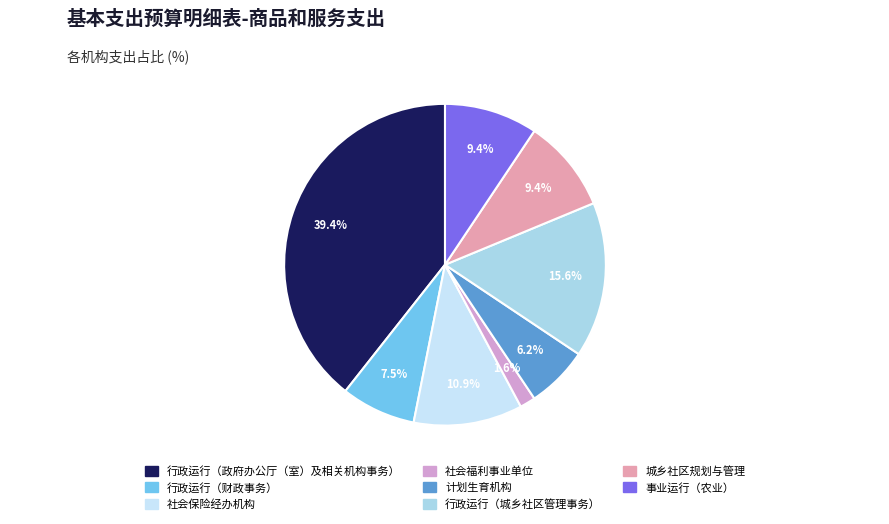

True or false: 行政运行（政府办公厅（室）及相关机构事务） accounts for 54% of the total.

False